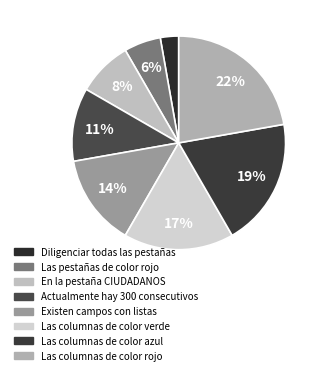

Does Las columnas de color verde account for over 50% of the chart?

No